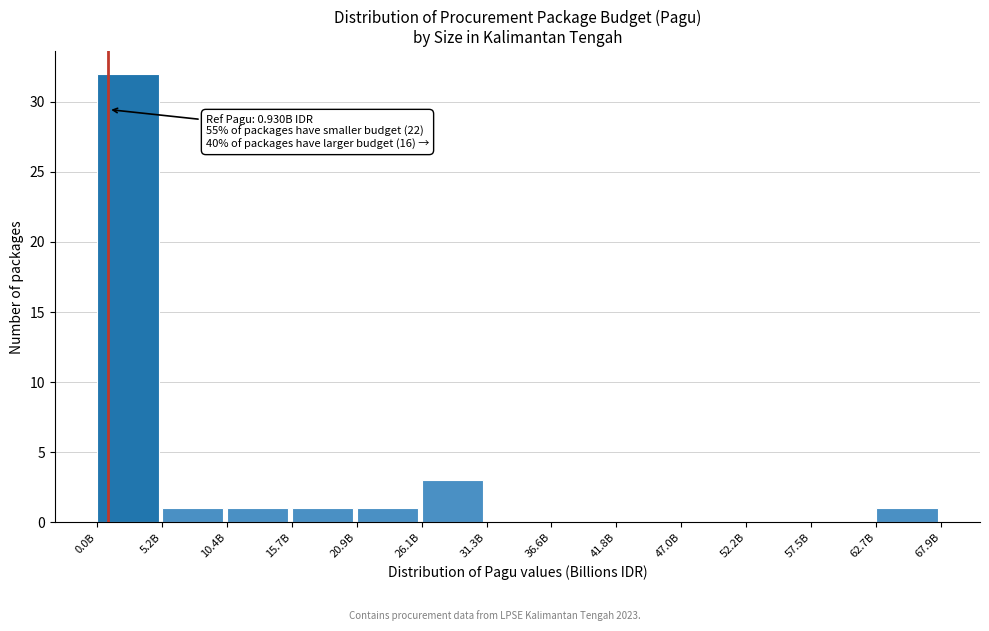

Reading right to left, transcribe all the data shown in this chart.

62.7B=1	57.5B=0	52.2B=0	47.0B=0	41.8B=0	36.6B=0	31.3B=0	26.1B=3	20.9B=1	15.7B=1	10.4B=1	5.2B=1	0.0B=32